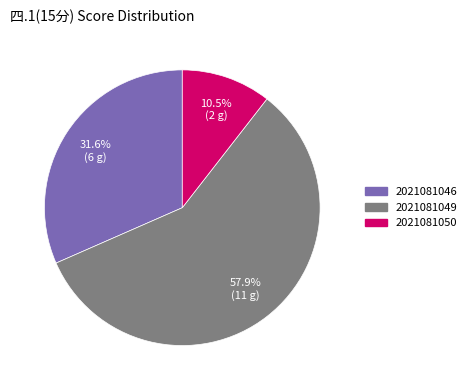

How many slices are in this pie chart?

3